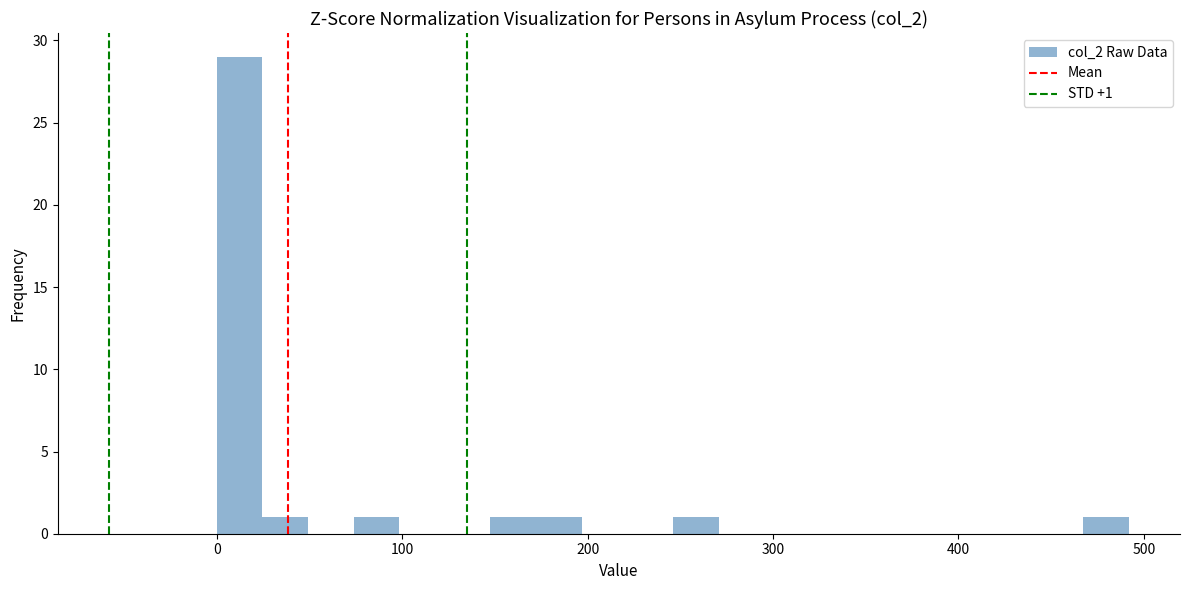

Around what value on the x-axis is the tallest bar? Give the approximate position of its centre, as read against the axis.

10